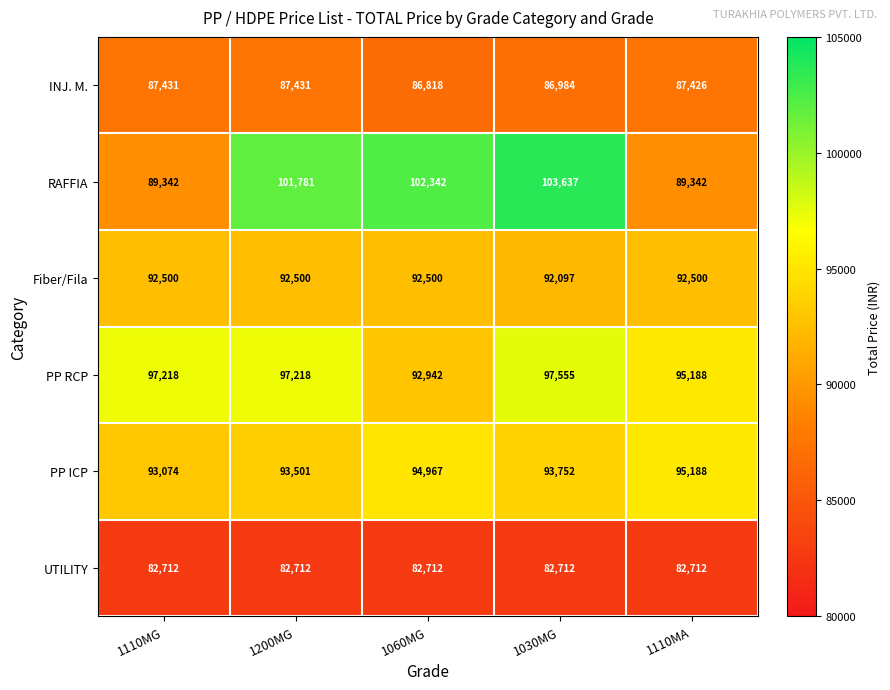

How many data points does each series have?

5